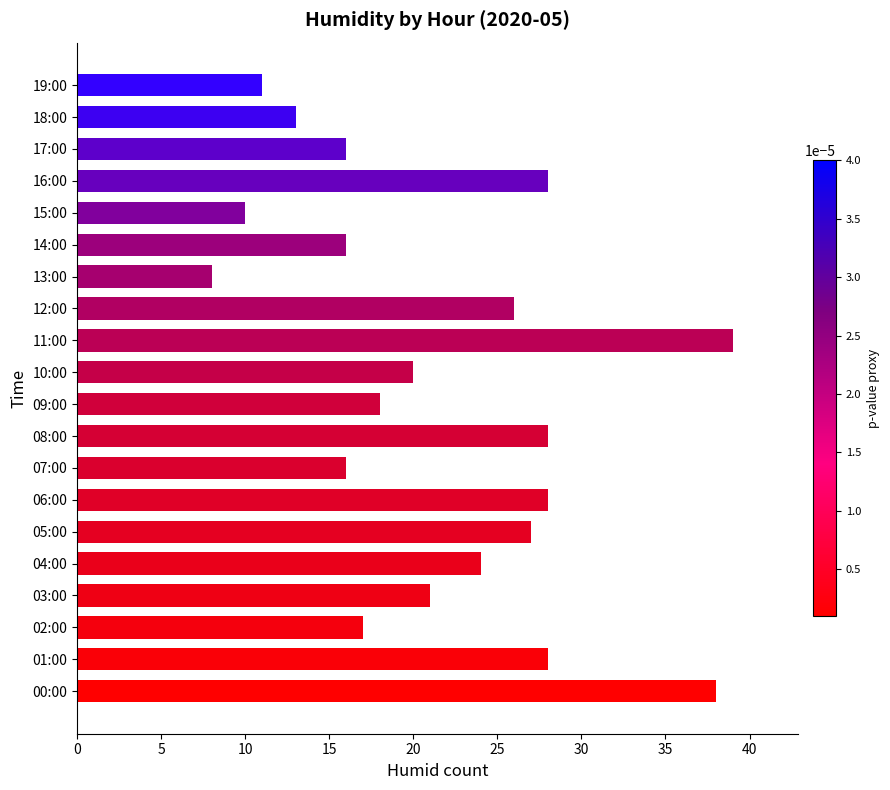

Is it true that the value at 18:00 is 20?

False